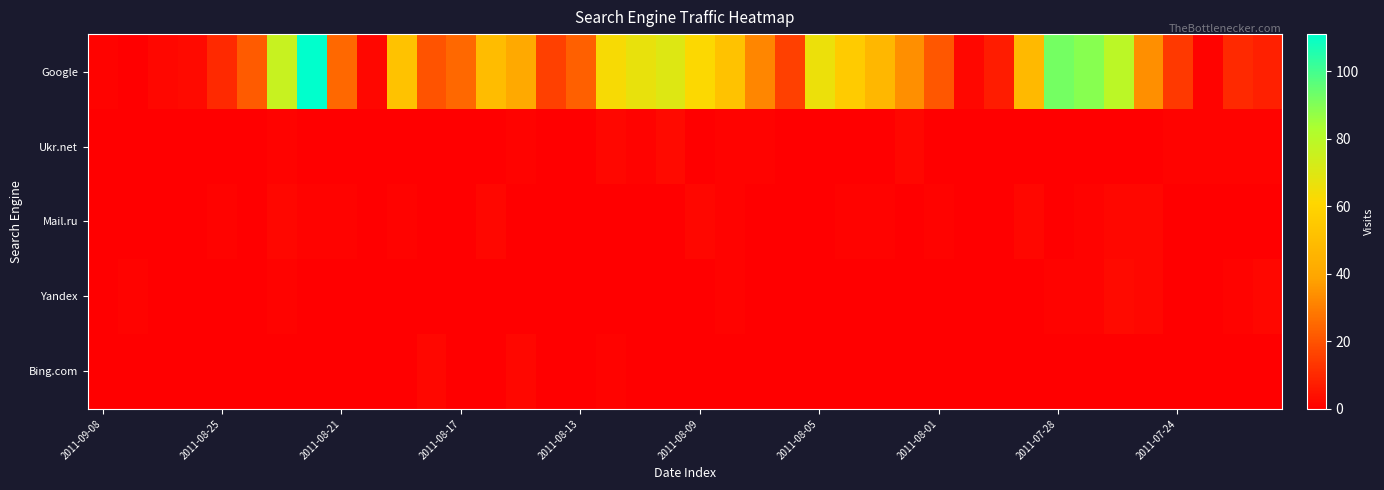

Reading left to right, extract all data points from this chart.

Google: 1	0	2	3	10	22	76	111	25	2	52	20	25	49	41	16	23	63	67	70	62	52	32	16	66	56	47	34	21	2	7	48	92	89	79	34	14	1	10	8
Ukr.net: 0	0	0	0	0	0	1	0	0	0	0	0	0	0	1	0	0	2	1	3	0	1	1	0	0	0	0	2	0	0	0	0	0	0	0	0	1	1	1	1
Mail.ru: 0	0	0	0	1	0	2	1	1	0	1	0	0	2	0	0	0	0	0	0	2	1	0	0	0	1	1	0	1	0	0	2	0	1	2	2	0	0	0	0
Yandex: 0	1	0	0	0	0	1	0	0	0	0	0	0	0	0	0	0	0	0	0	0	1	0	0	0	0	0	0	0	0	0	0	1	1	3	2	0	0	1	2
Bing.com: 0	0	0	0	0	0	0	0	0	0	0	2	0	0	2	0	0	1	0	0	0	0	0	0	0	0	0	0	0	0	0	0	0	0	0	0	0	0	0	0